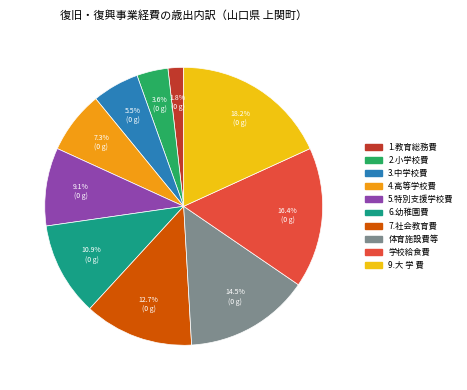

To the nearest percent, what percentage of the pie is 7.社会教育費?

13%